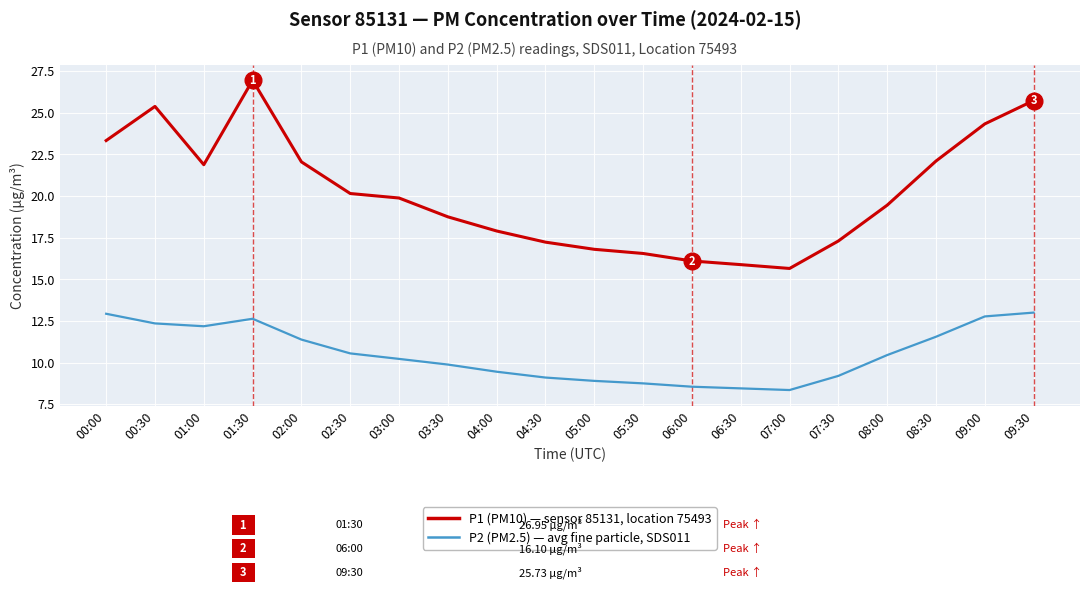

At which category does the chart reach its peak across all series?

01:30